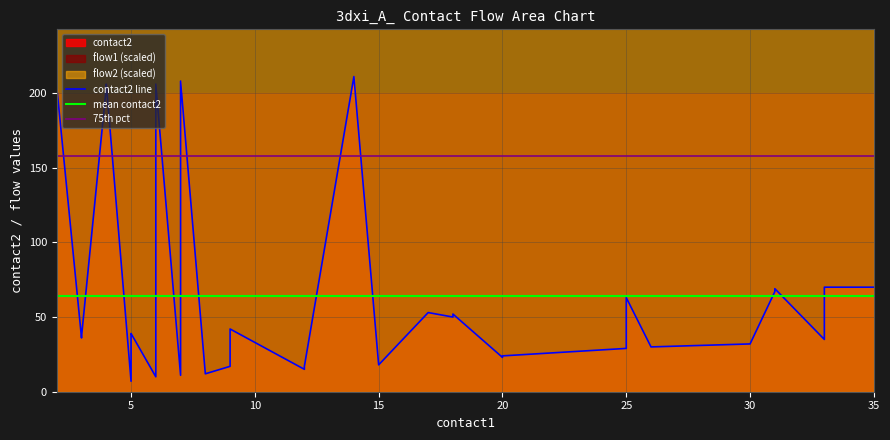

Rank the series by their maximum value, from highest to lowest.

contact2 line, 75th pct, mean contact2